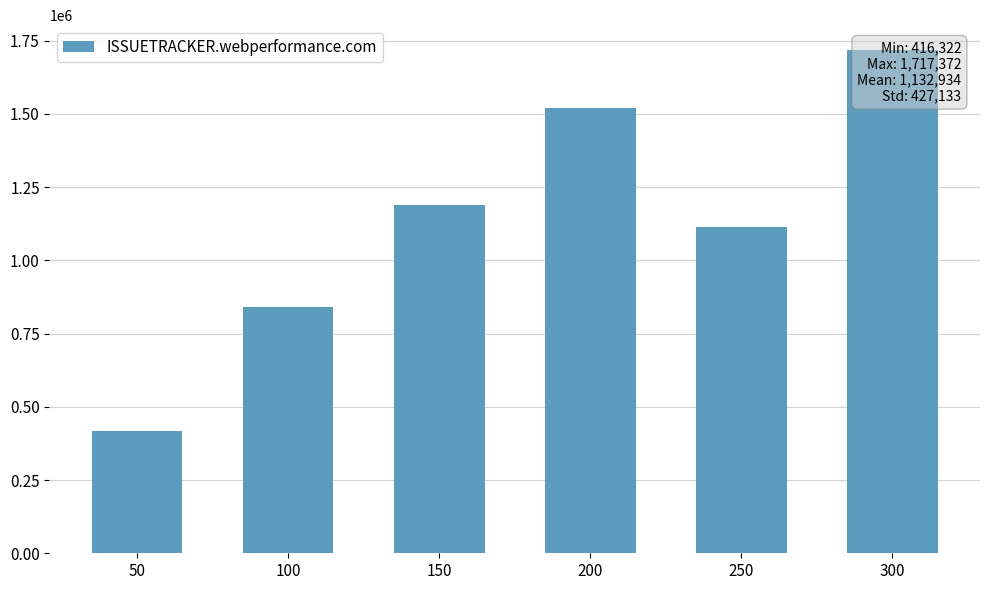

Reading right to left, extract all data points from this chart.

300=1717372	250=1115505	200=1520211	150=1188772	100=839424	50=416322